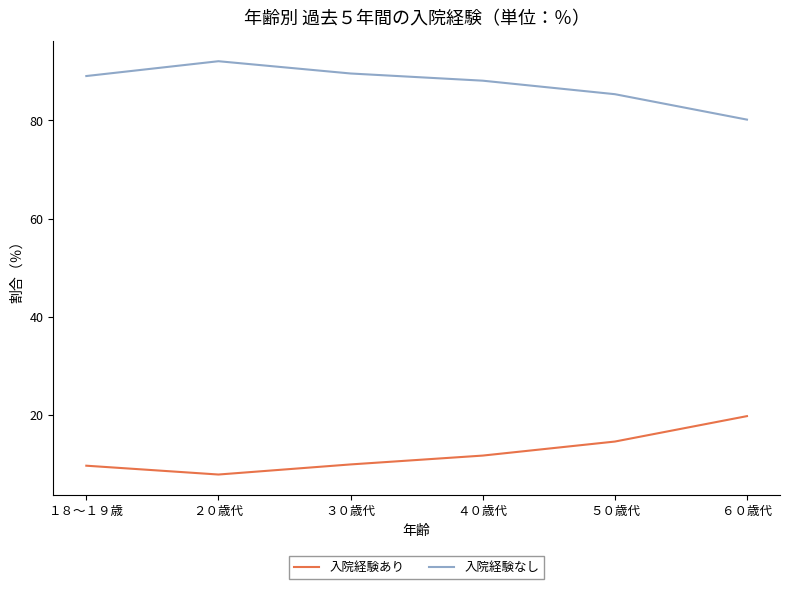

At how many categories does at least one series exceed 8?

6